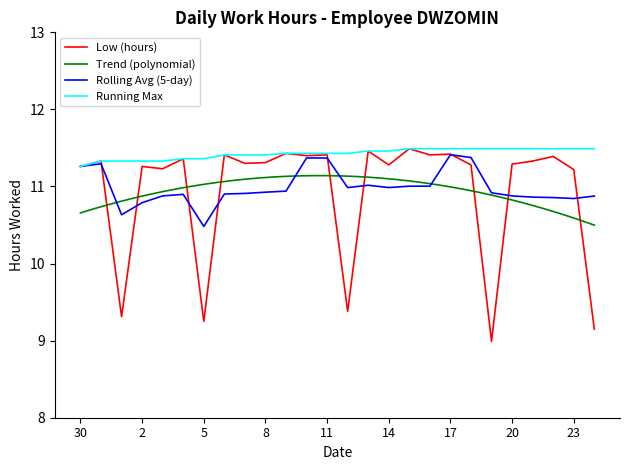

The value at 2 is 20.0. True or false?

False